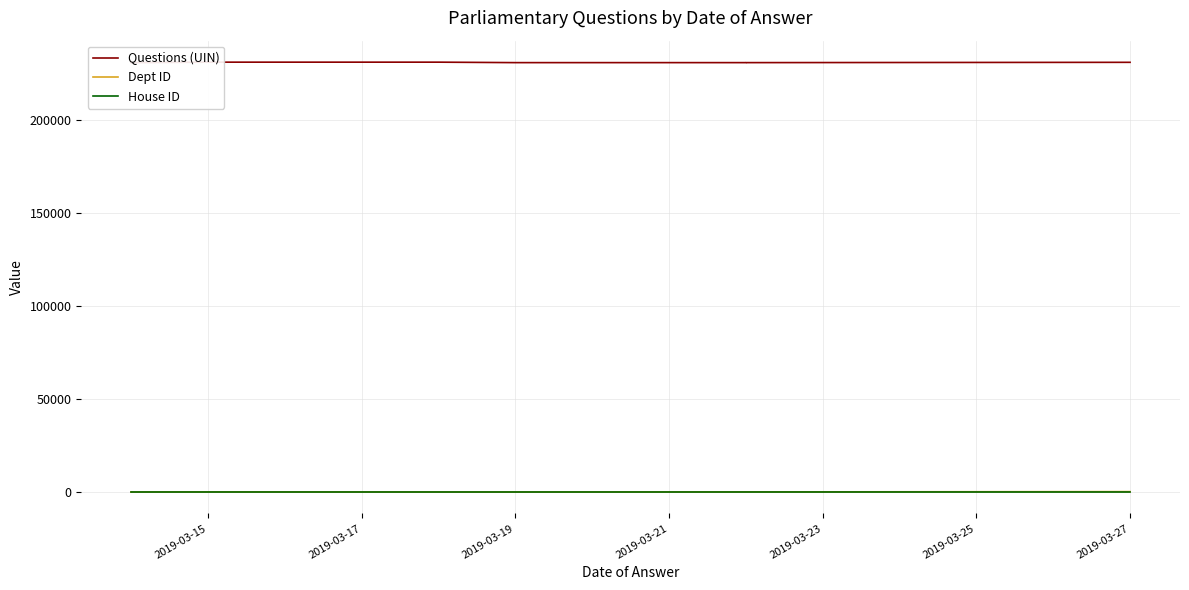

What is the sum of the Dept ID values at 9 and 2019-03-25?

212